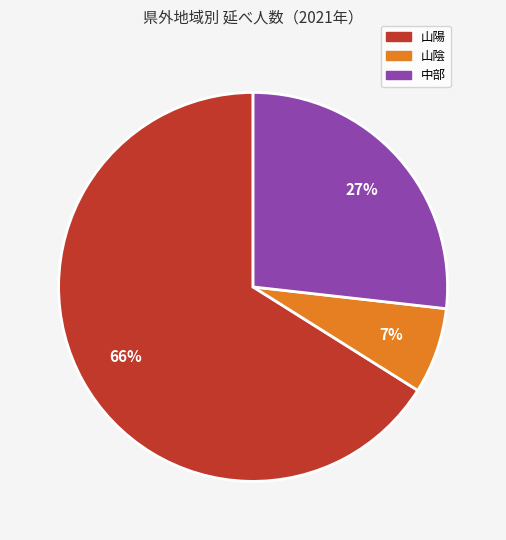

To the nearest percent, what is the average slice percentage?

33%